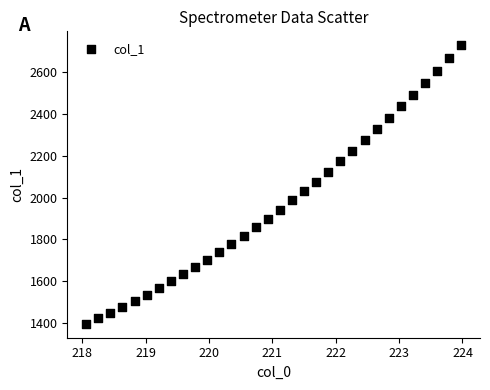

What is the range of X values (max minus min)?

5.9